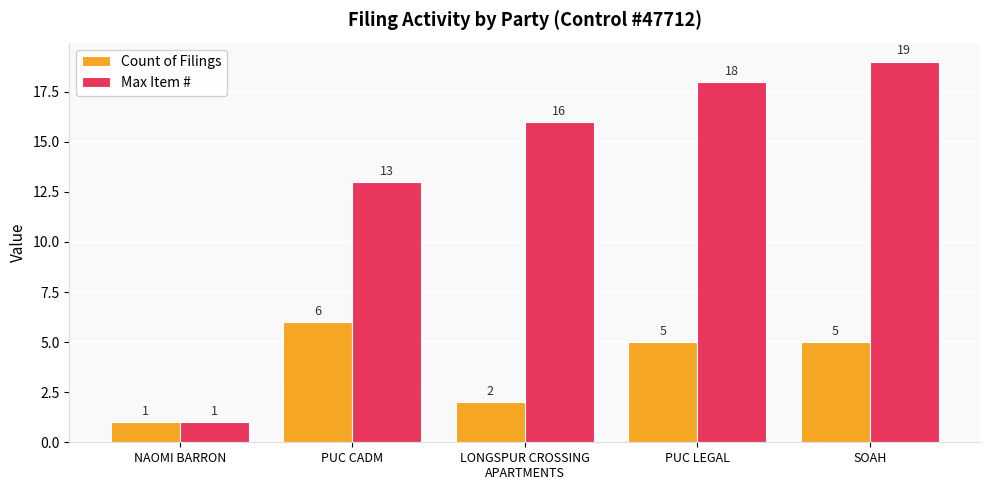

How many values in the Count of Filings series are below 5?

2